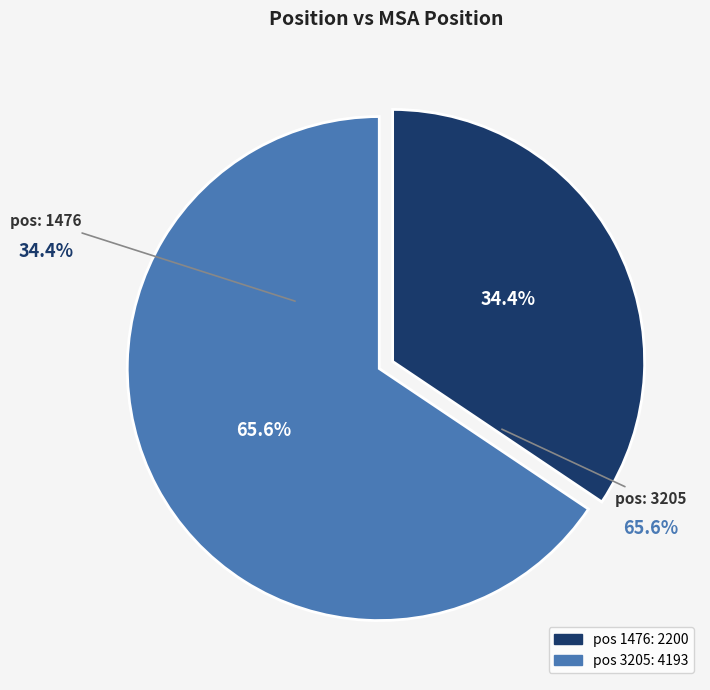

Which category accounts for the majority?

3205